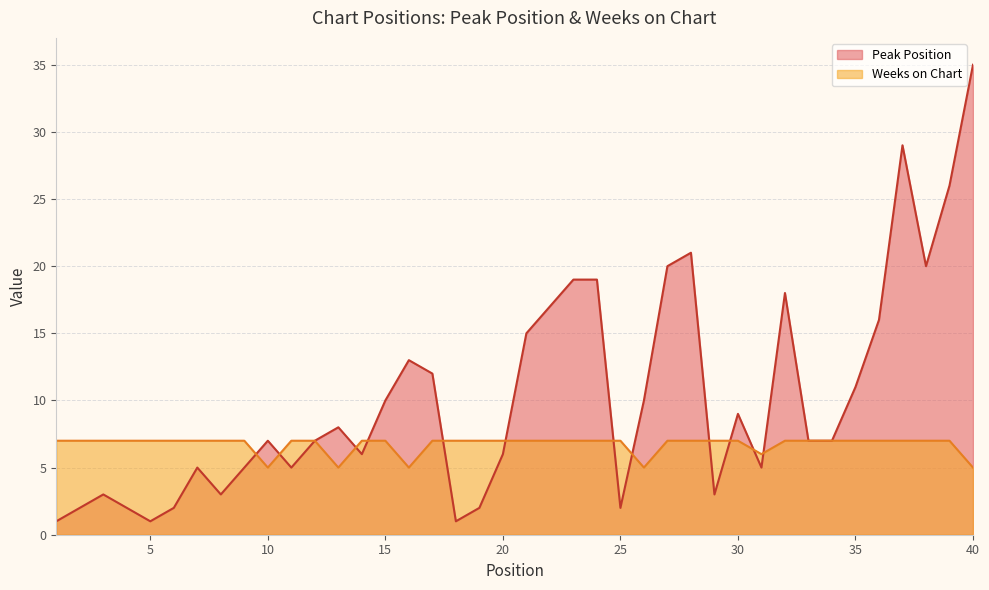

What is the maximum value shown in the chart?

35